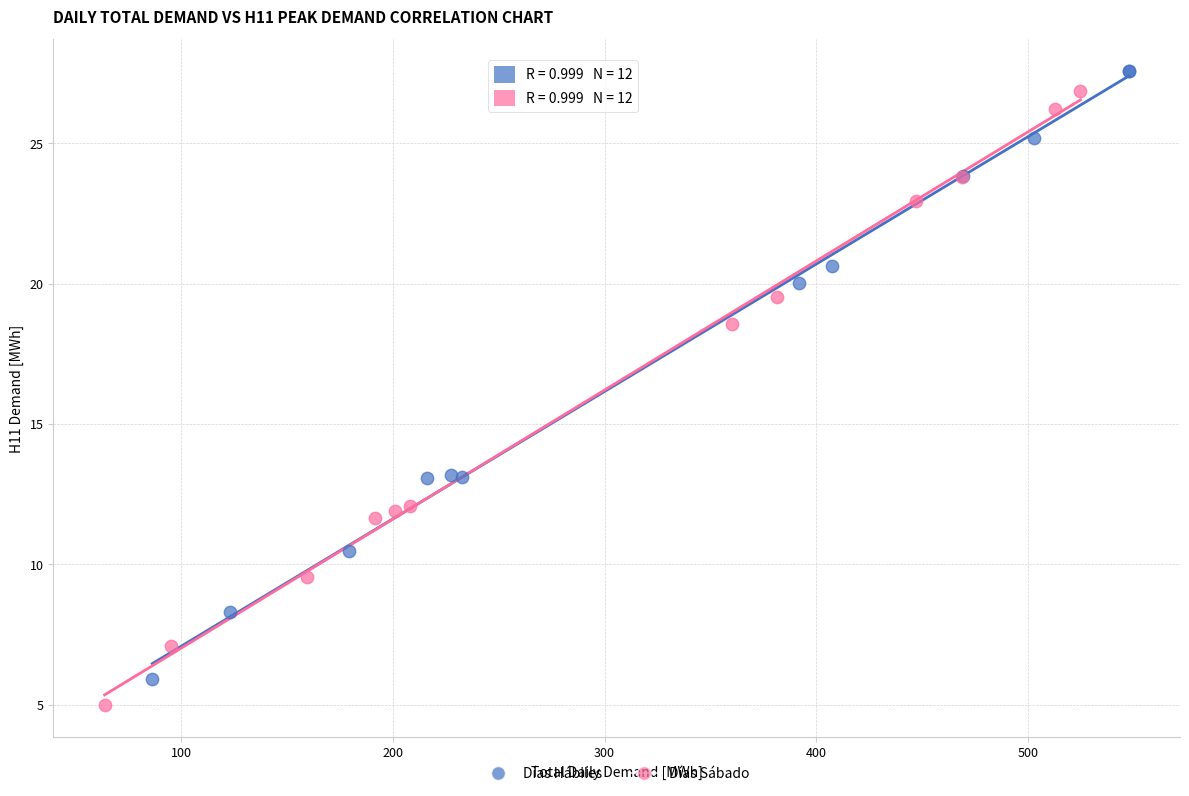

Which series has the widest spread of Y values?

Días Sábado